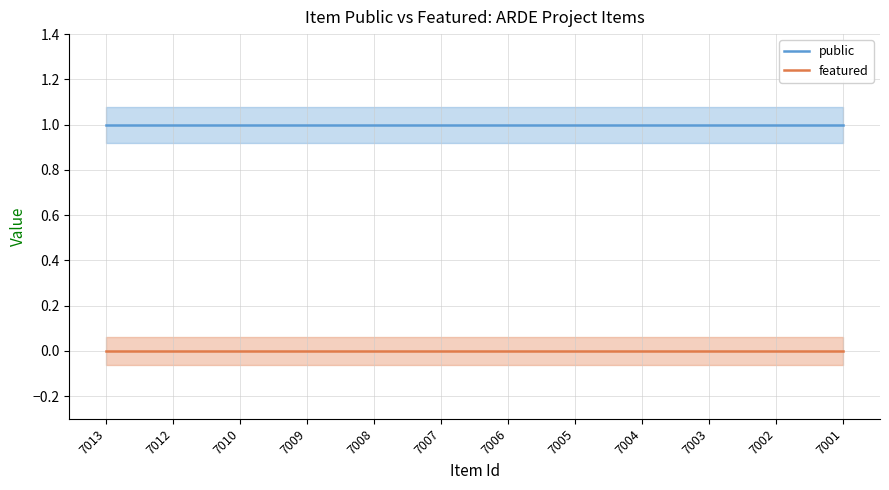

List the series in order of their overall mean, lowest first.

featured, public